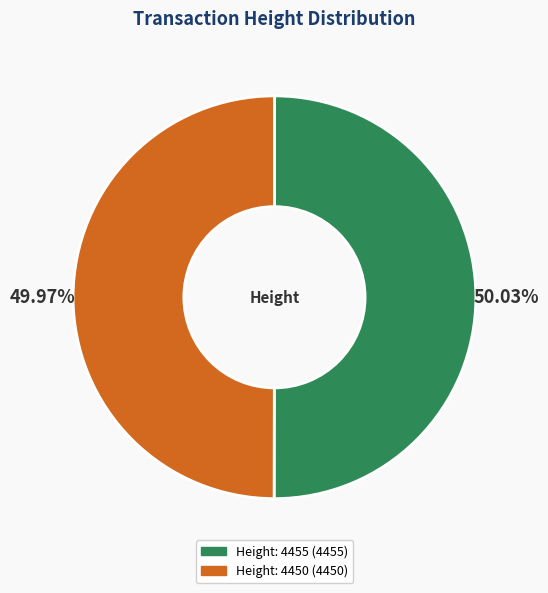

Does any single category account for the majority?

Yes